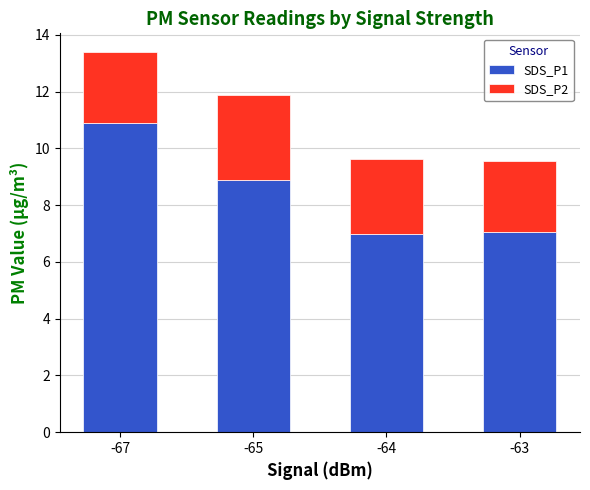

True or false: SDS_P1 has a value of 2.4 at -67.

False